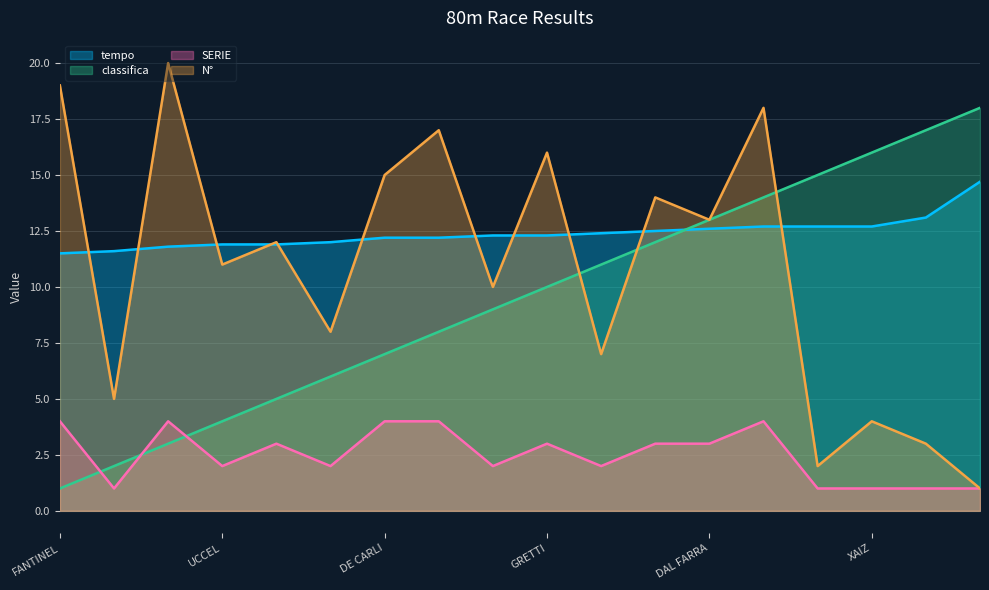

Is it true that N° equals 6.3 at UCCEL?

False